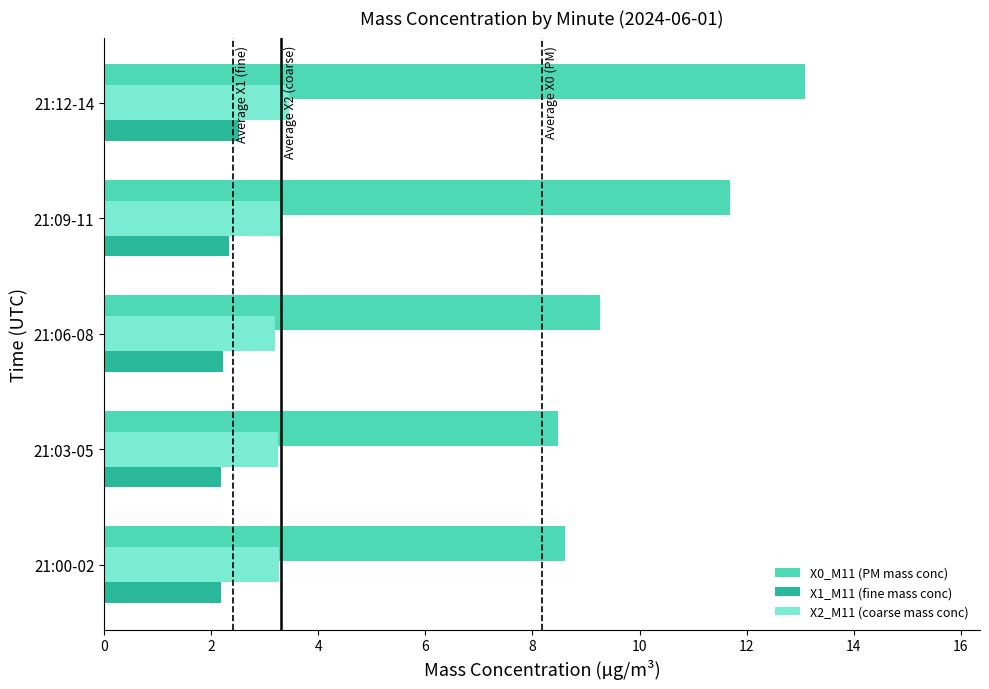

Which series changed the most between 21:06-08 and 21:12-14?

X0_M11 (PM mass conc)